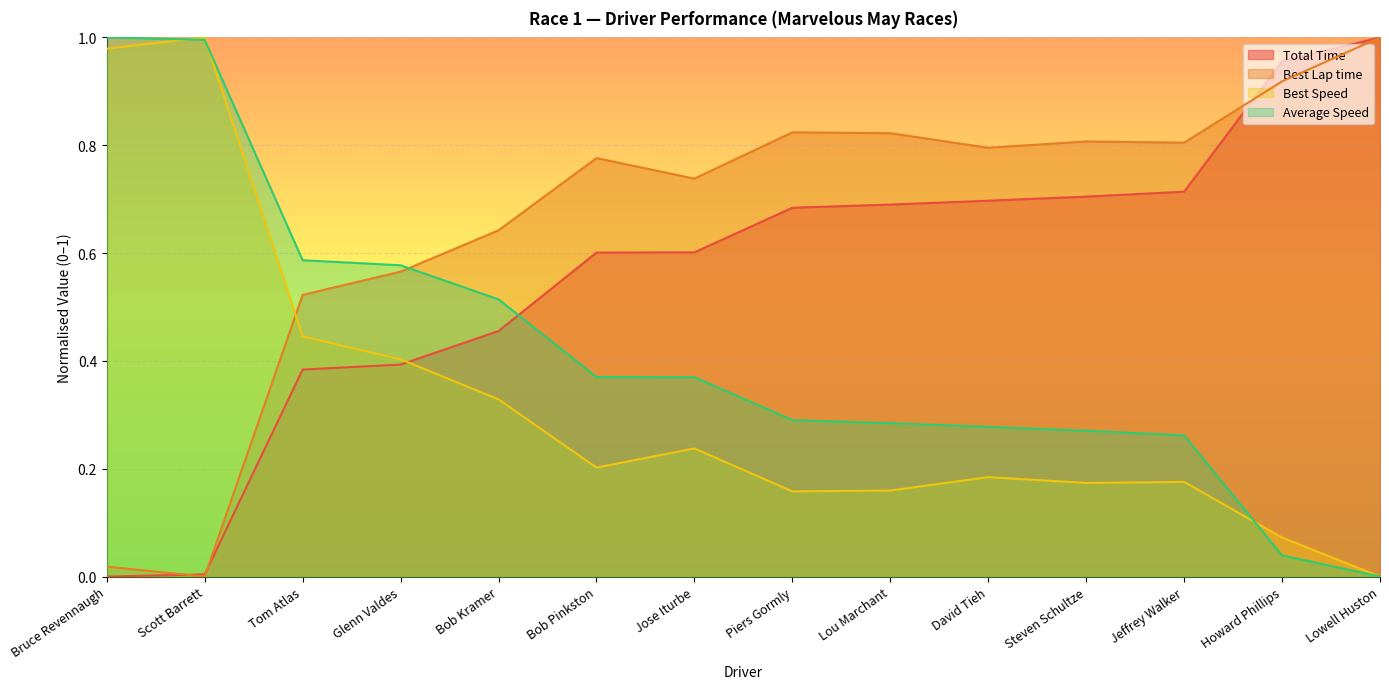

What is the greatest value displayed?

1.0